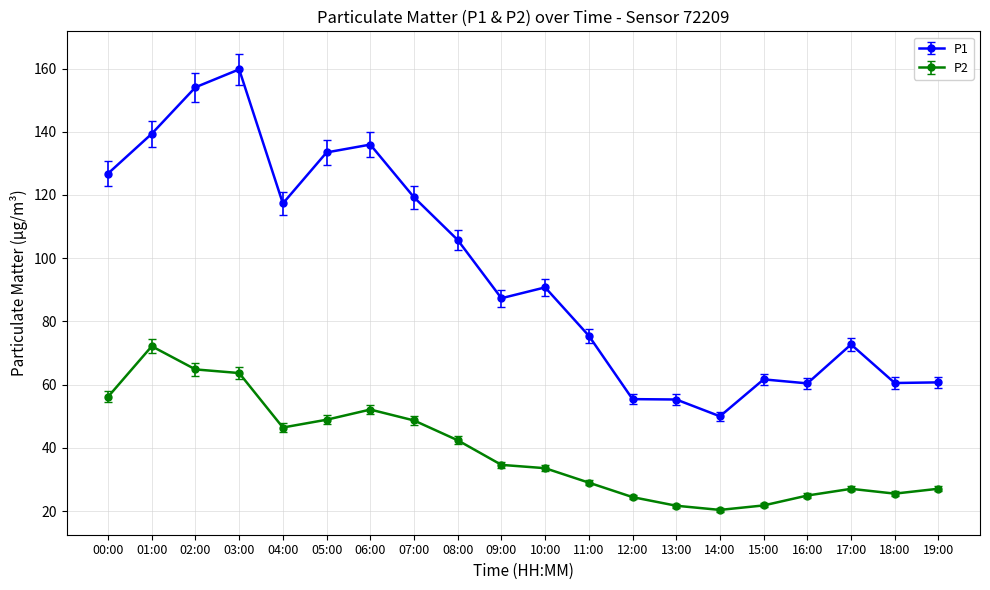

At which category does P1 reach its first local peak?

03:00